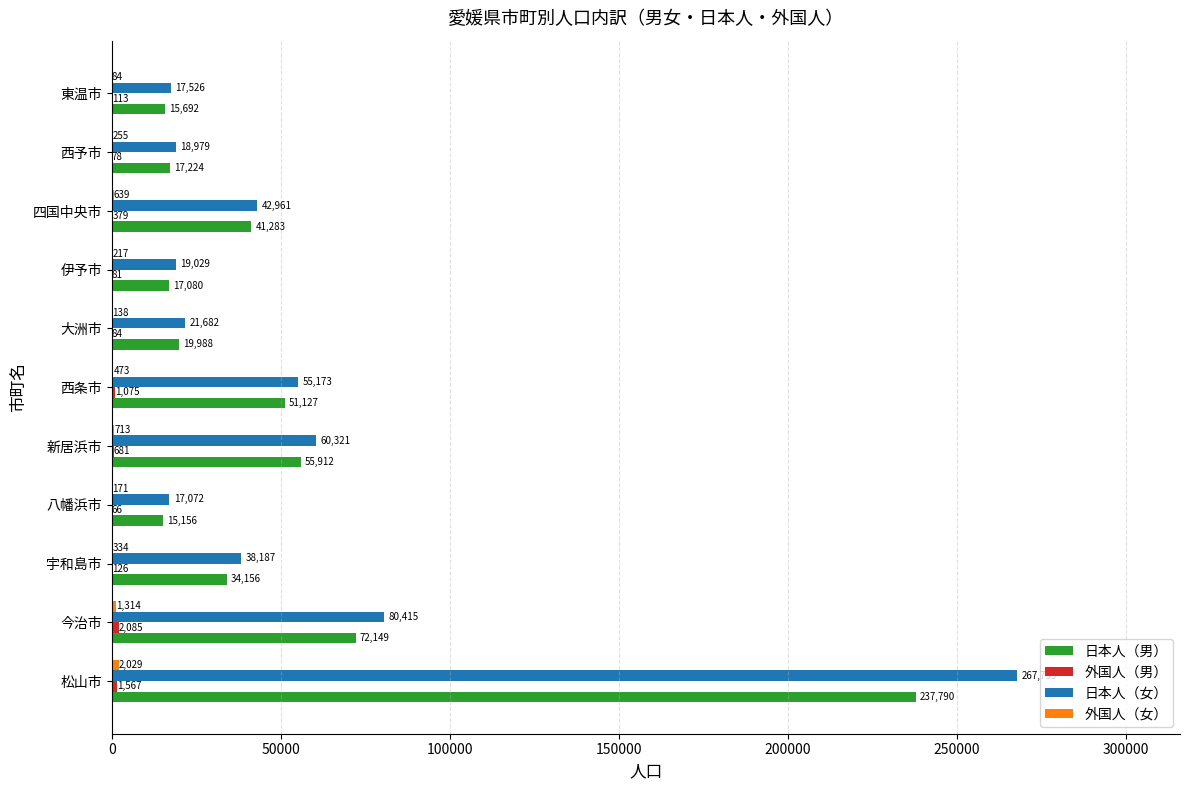

Which series changed the most between 宇和島市 and 四国中央市?

日本人（男）